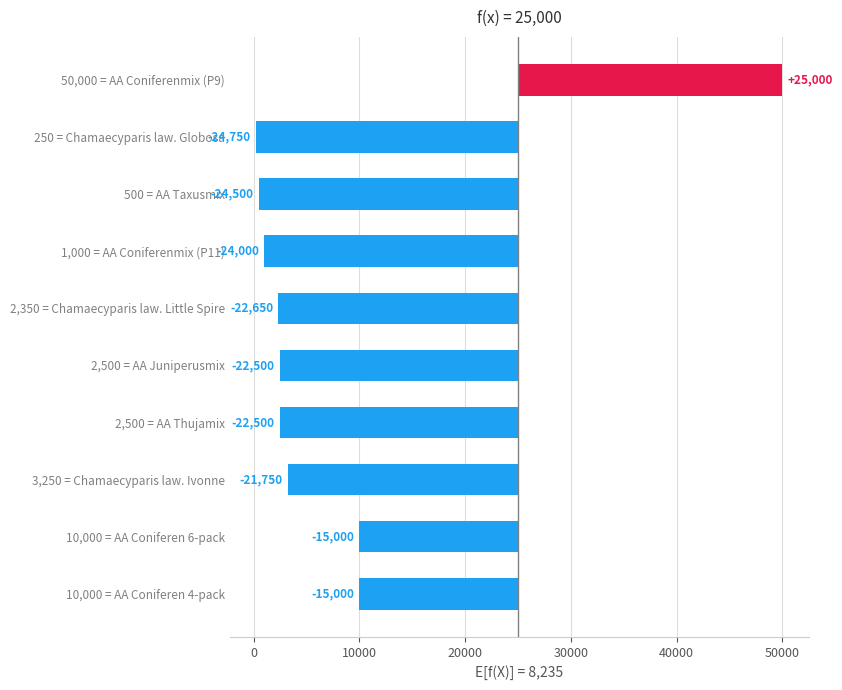

What is the sum of all values?

-167650